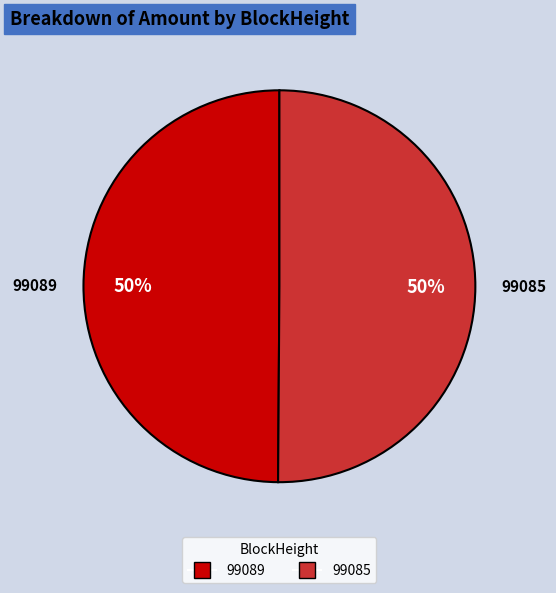

True or false: 99089 accounts for 58% of the total.

False